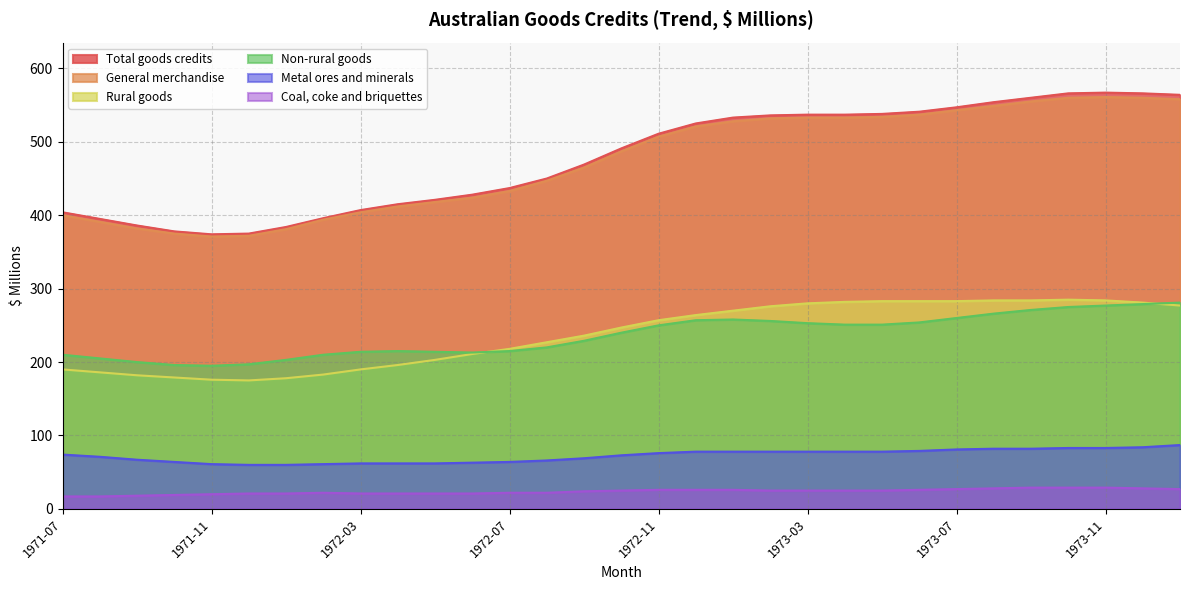

Where is the first local maximum for Rural goods?

1973-10